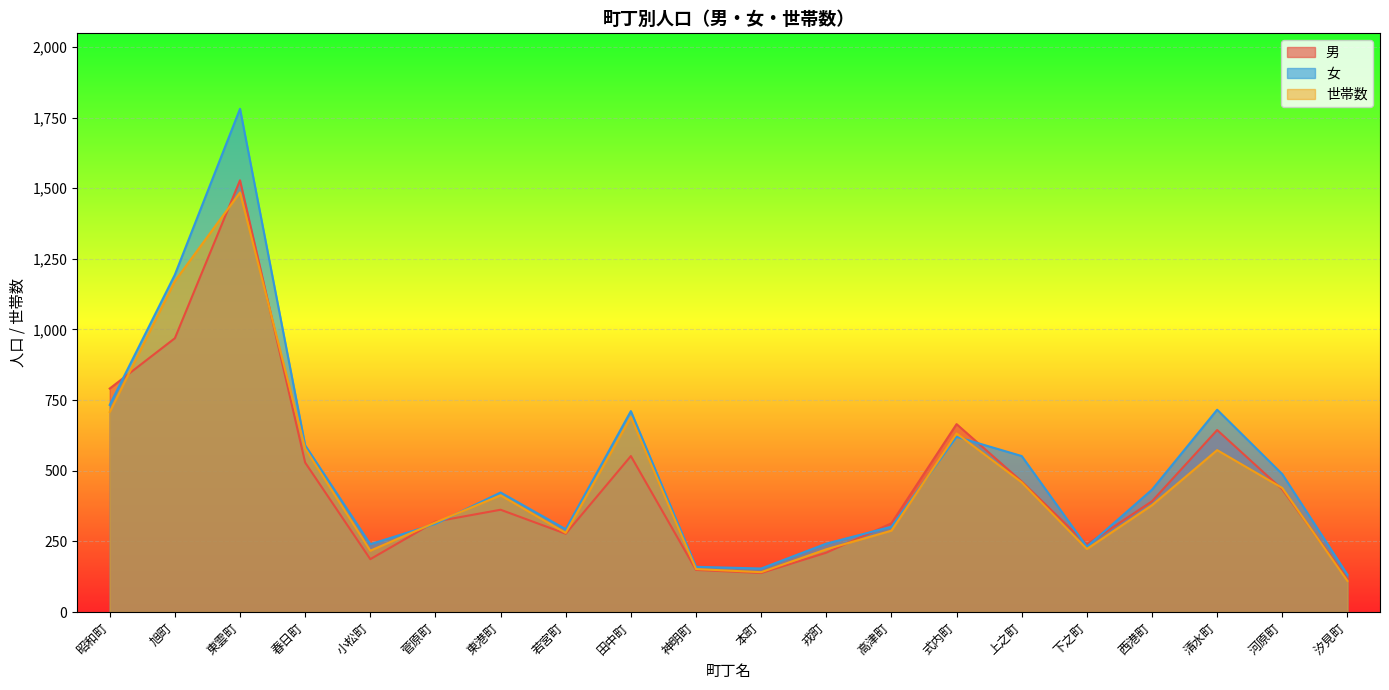

Is it true that 女 equals 154 at 本町?

True